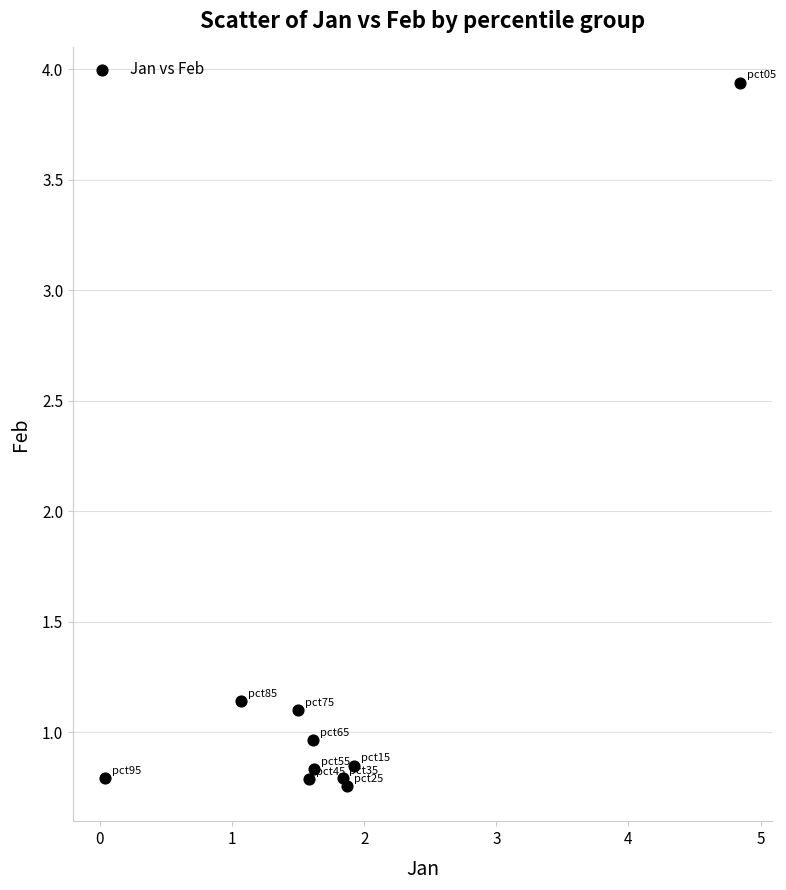

What is the range of Y values (max minus min)?

3.2